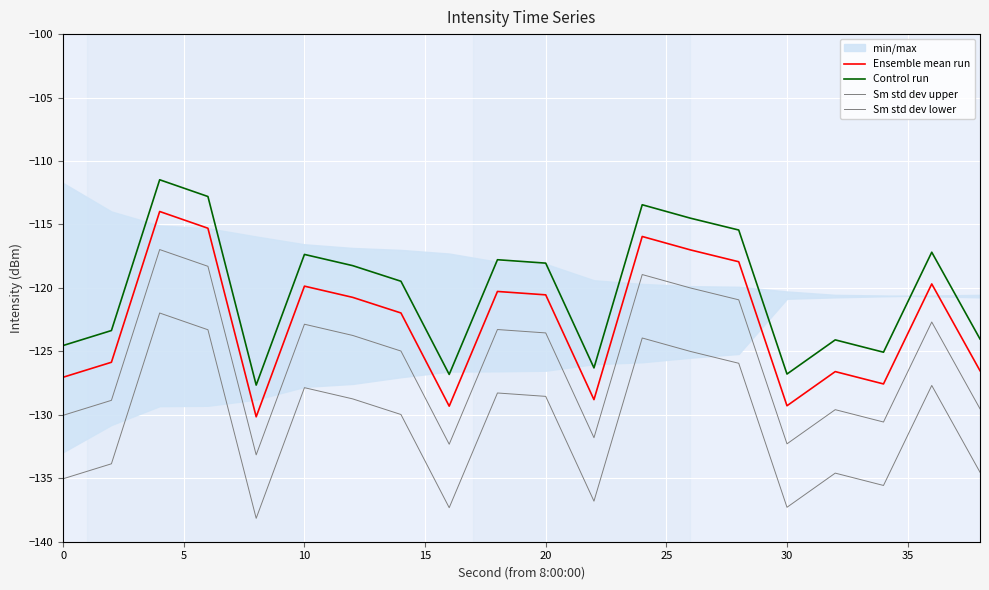

What is the average value of the Sm std dev lower series?

-130.7